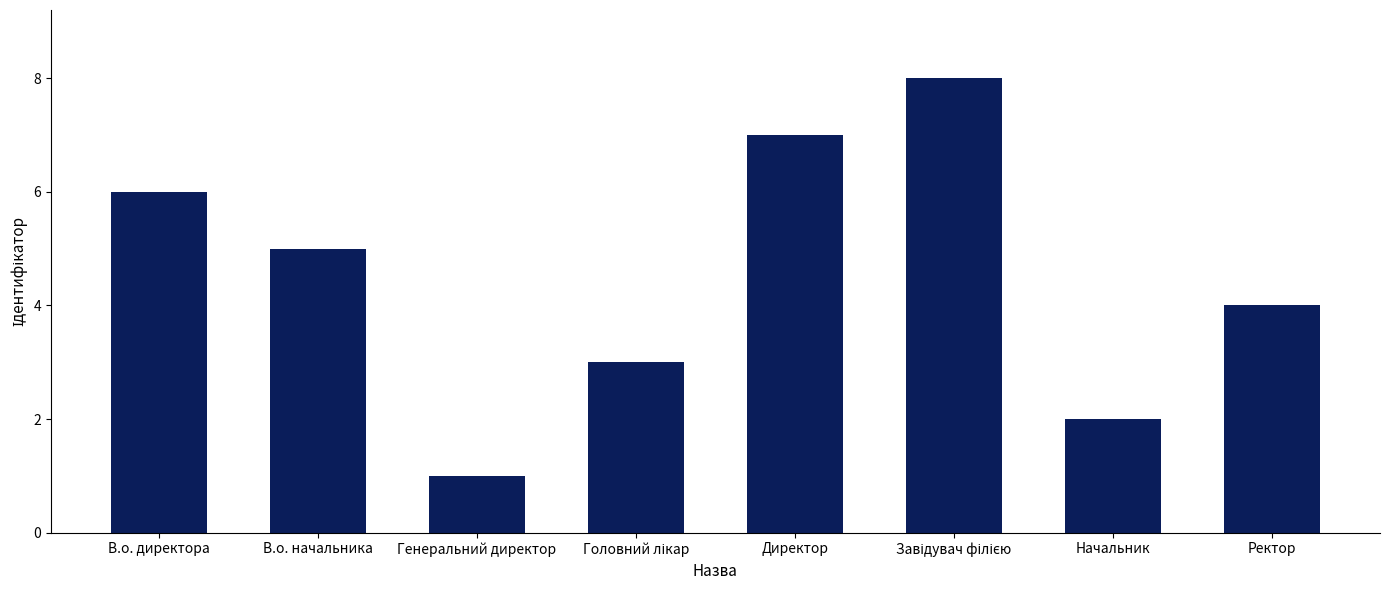

How many bars are there in total?

8